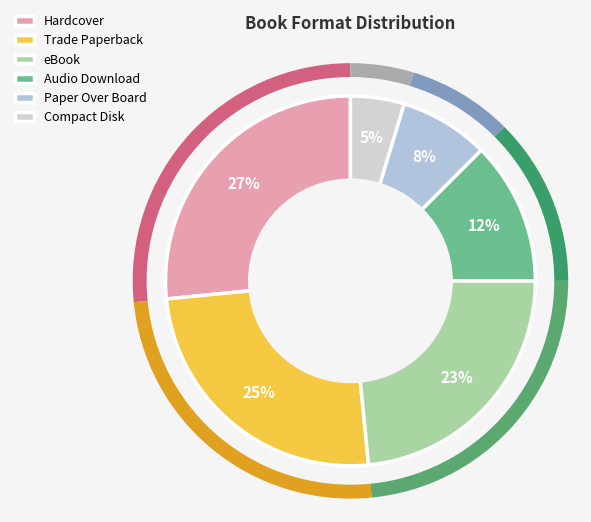

Rank the categories by value from lowest to highest.

Compact Disk, Paper Over Board, Audio Download, eBook, Trade Paperback, Hardcover